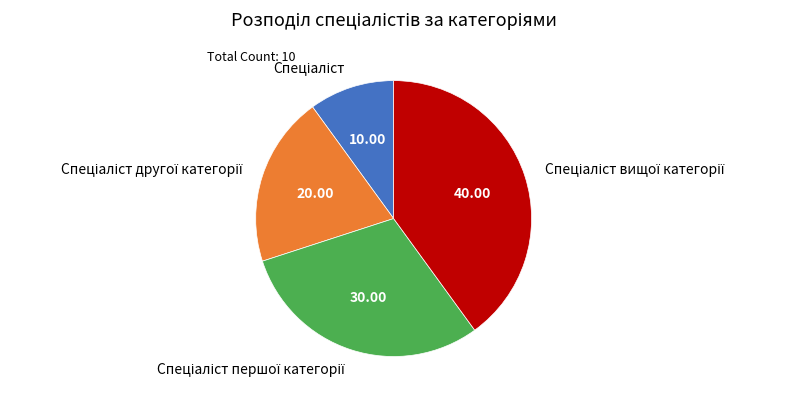

Is there any slice that represents more than half of the pie?

No